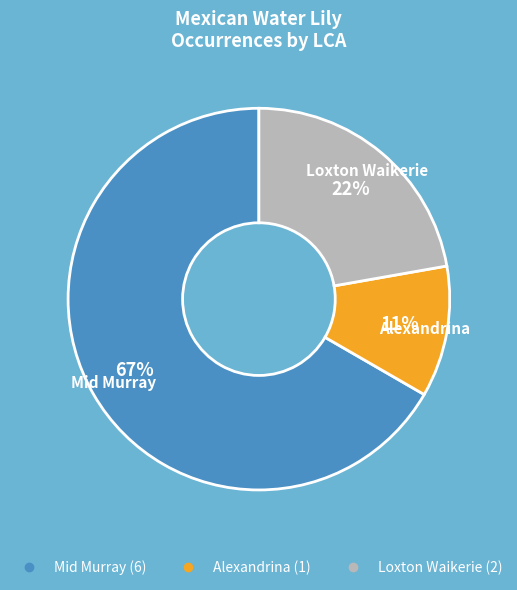

How many slices are in this pie chart?

3